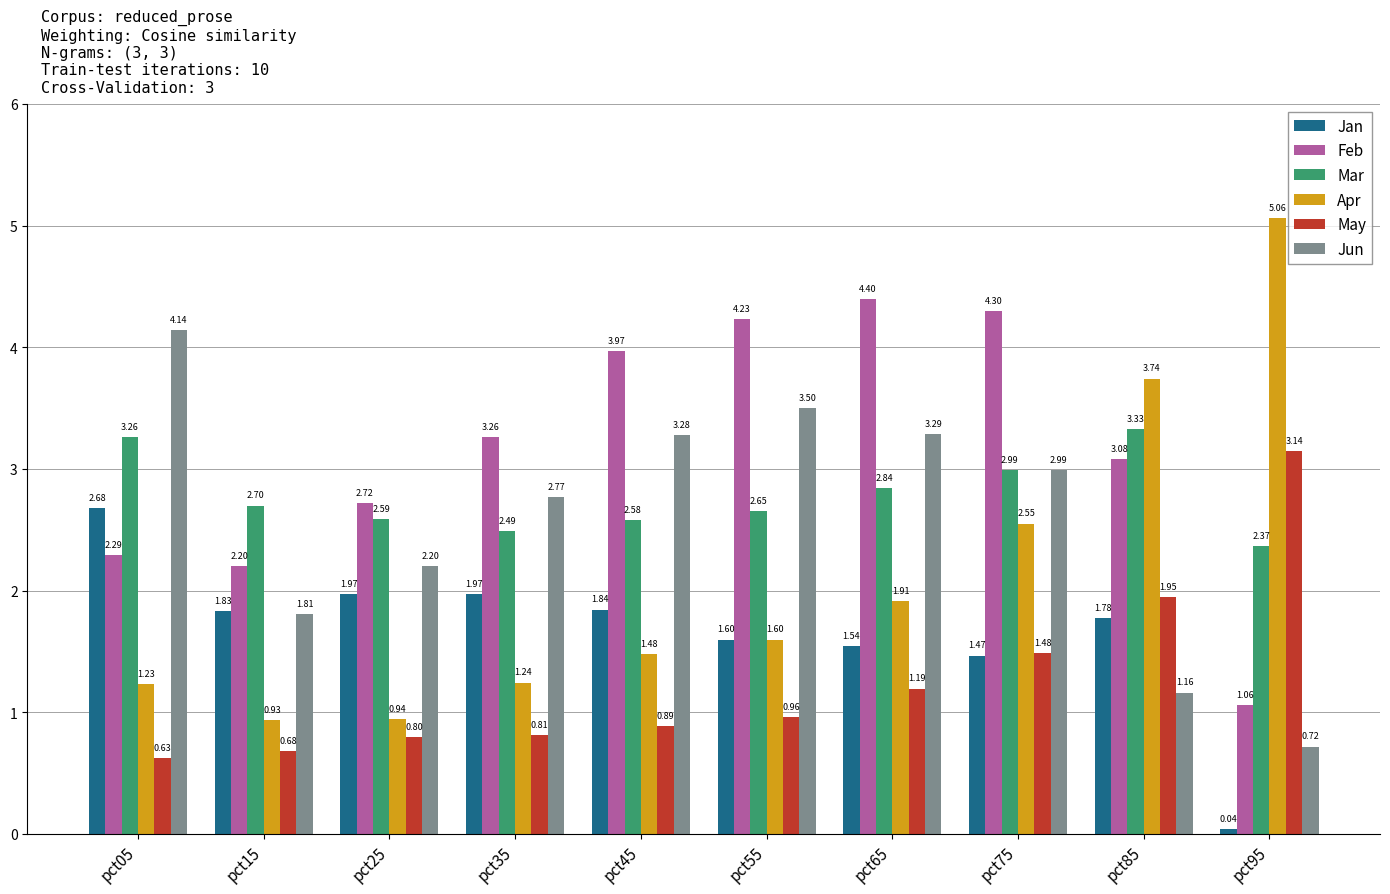

What is the approximate value of Mar at pct55?

2.7